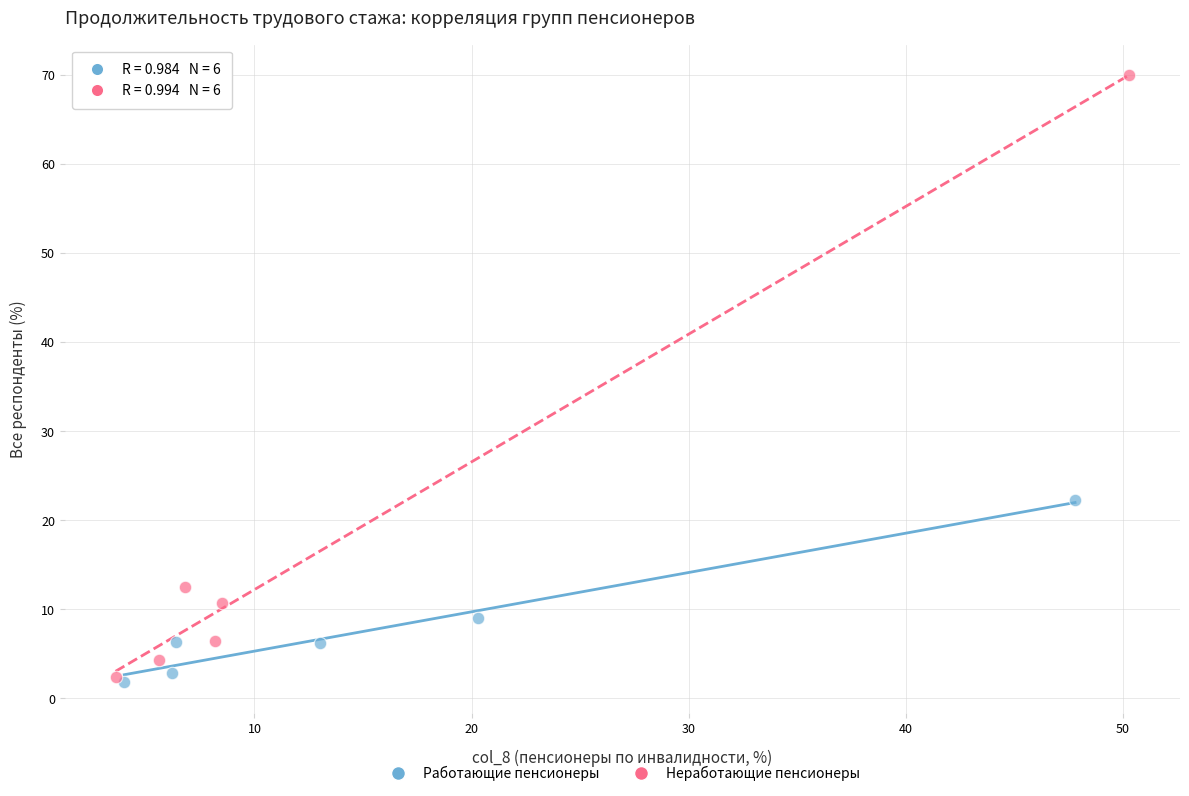

What are all the series names shown in the legend?

Работающие пенсионеры, Неработающие пенсионеры